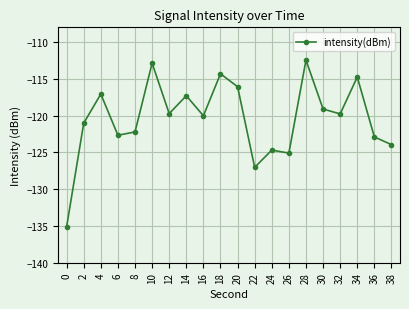

What is the difference between the maximum and minimum values?

22.7